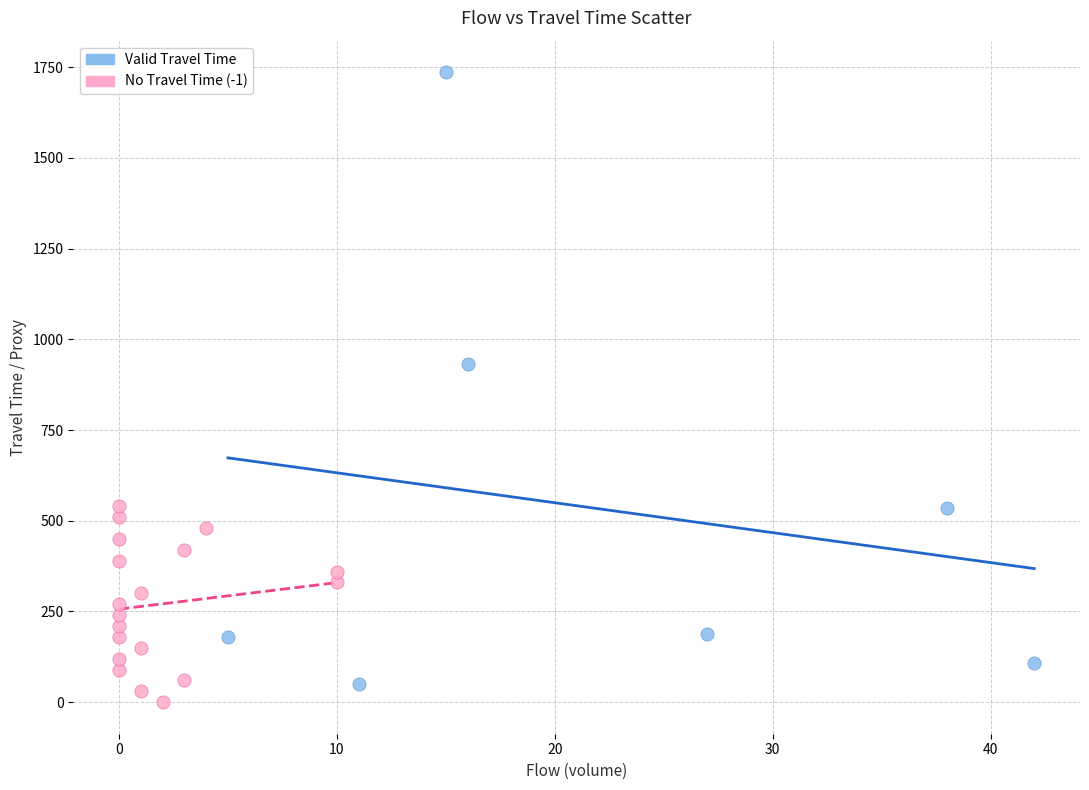

Which series contains the lowest Y value?

No Travel Time (-1)